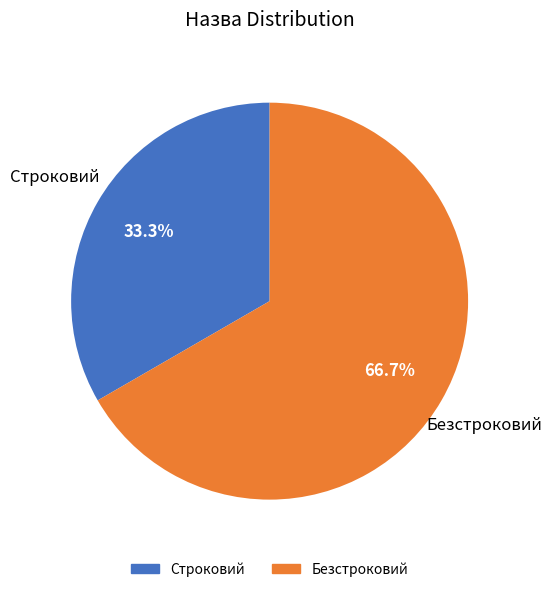

To the nearest percent, what is the combined percentage of Безстроковий and Строковий?

100%